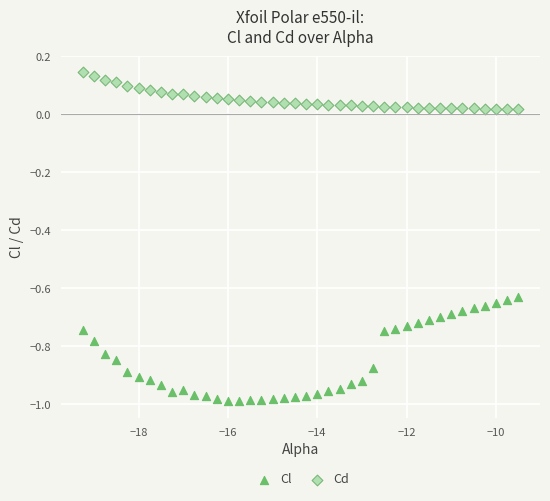

Which series contains the lowest Y value?

Cl